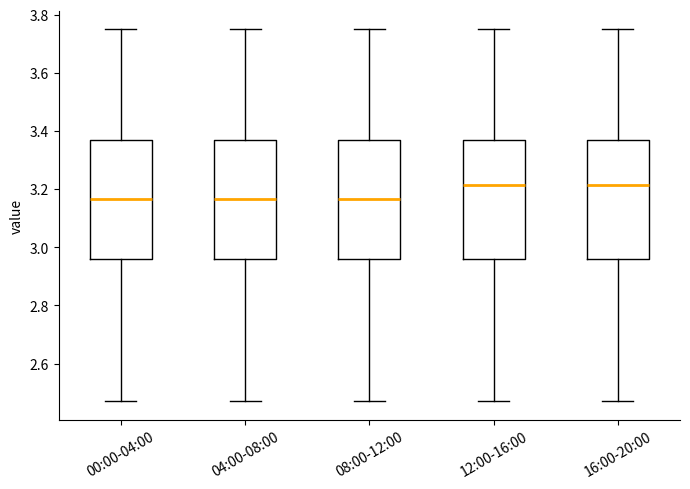

Reading left to right, transcribe this box plot: for each box, give where its median line is, the range the box spans, and where its two whiskers end, as read against the y-axis. The values are not printed on the chart, so give them approximately, as read against the axis.

00:00-04:00: median 3.16, box 2.96 to 3.38, whiskers 2.48 to 3.76
04:00-08:00: median 3.16, box 2.96 to 3.38, whiskers 2.48 to 3.76
08:00-12:00: median 3.16, box 2.96 to 3.38, whiskers 2.48 to 3.76
12:00-16:00: median 3.22, box 2.96 to 3.38, whiskers 2.48 to 3.76
16:00-20:00: median 3.22, box 2.96 to 3.38, whiskers 2.48 to 3.76